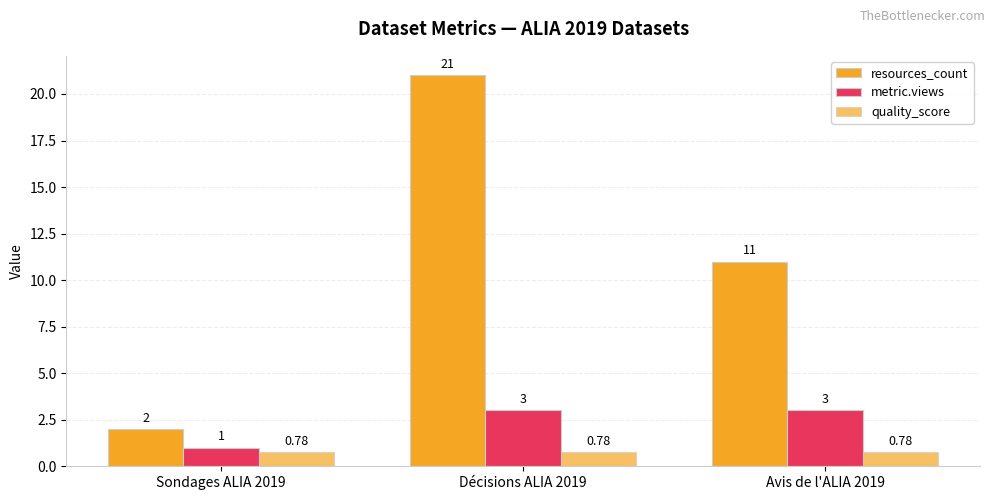

How many values in the resources_count series are below 11?

1